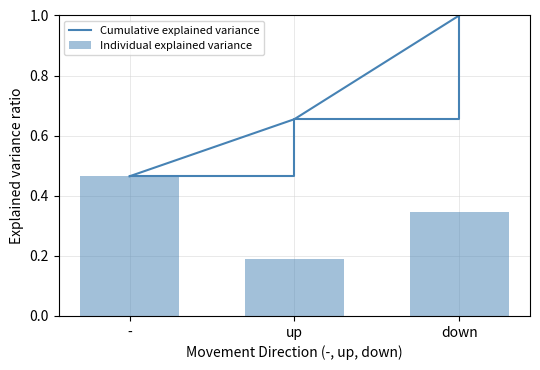

What is the sum of the Cumulative explained variance values at up and down?

1.7